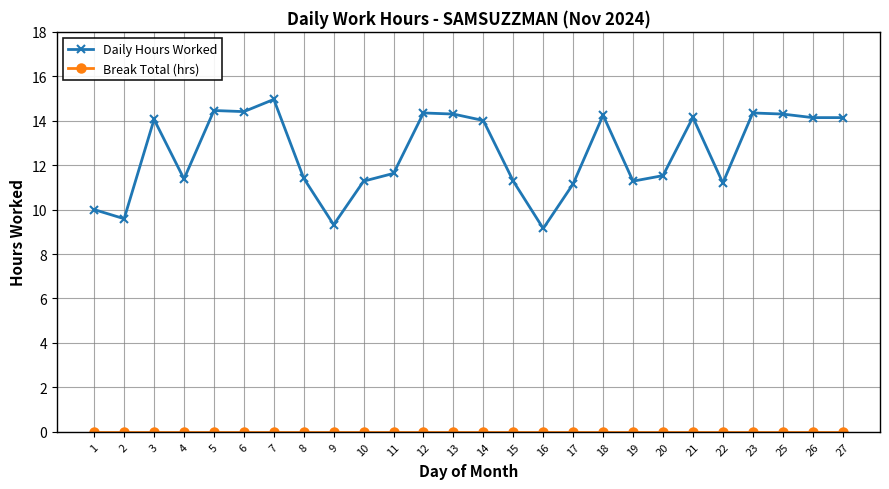

Between 2 and 3, which series saw the biggest shift?

Daily Hours Worked